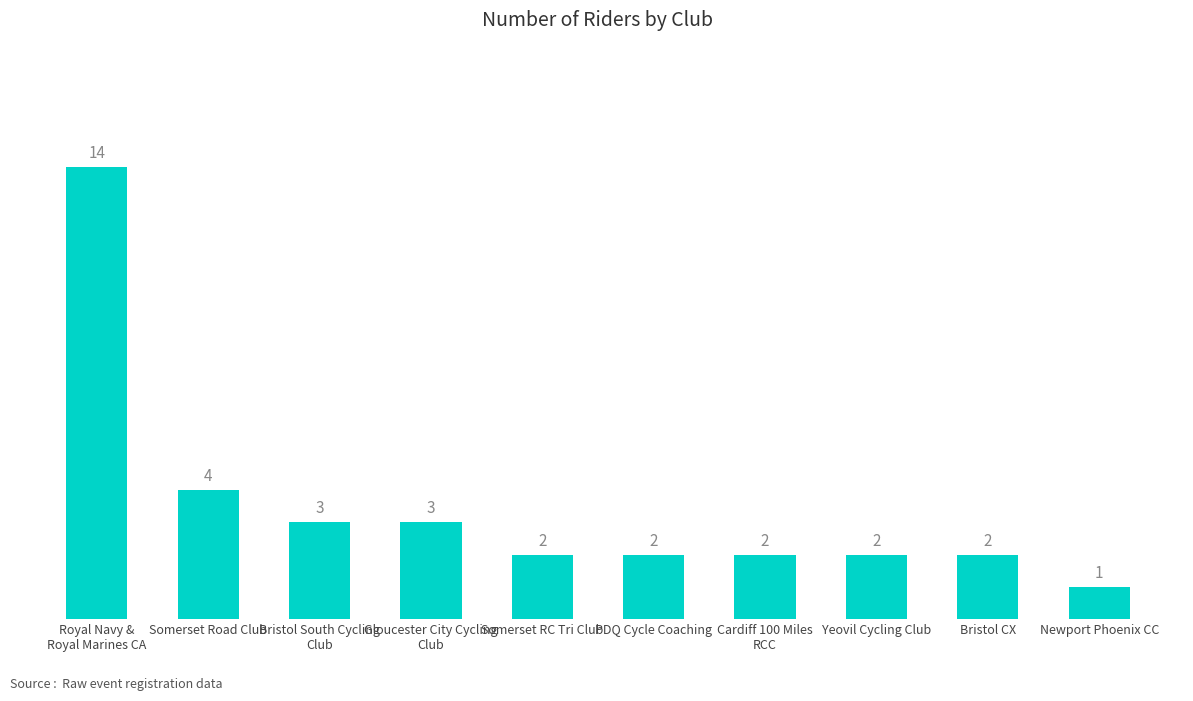

True or false: the data shows 2 at Somerset RC Tri Club.

True